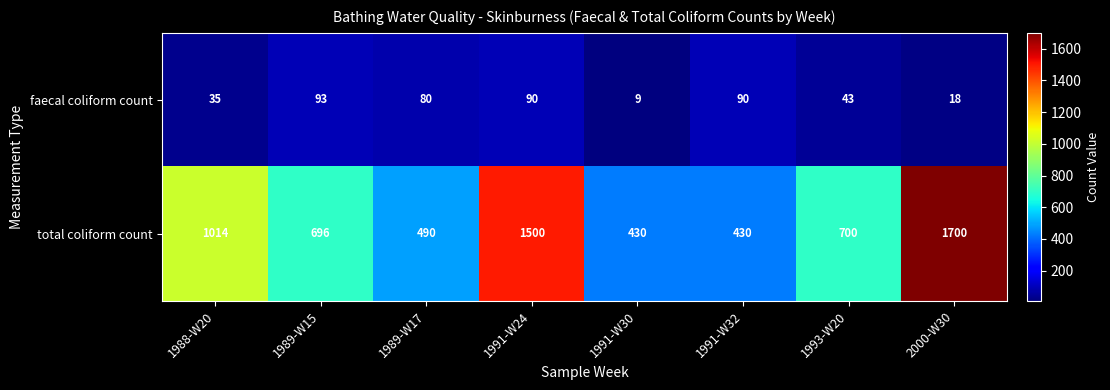

What is the approximate value of total coliform count at 1991-W32?

430